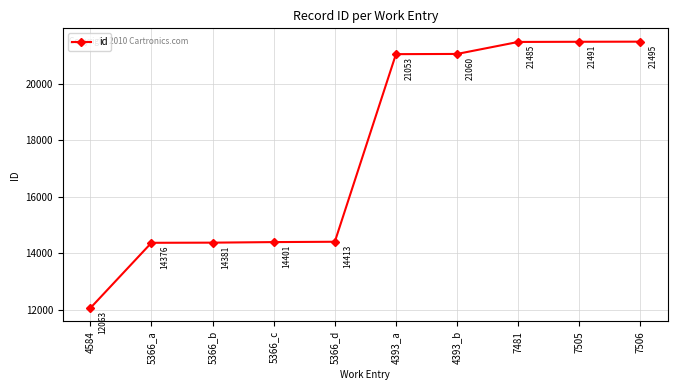

At which category does the chart reach its peak across all series?

7506